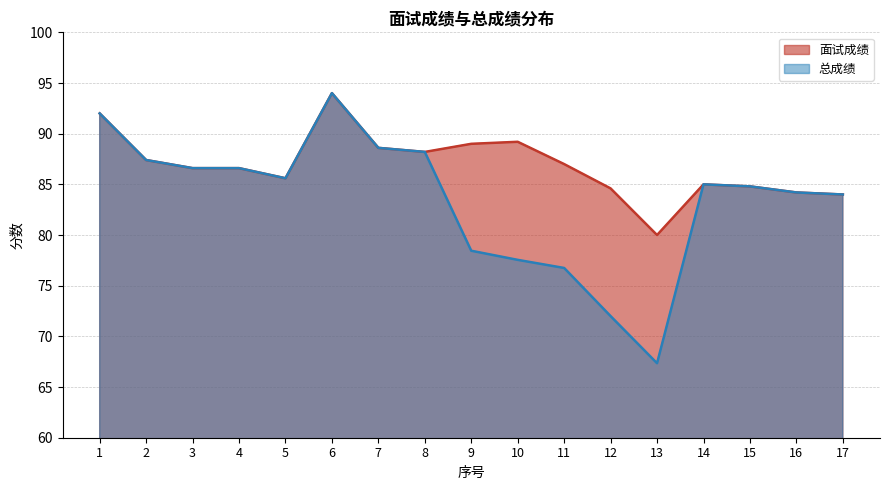

How many lines are shown in the chart?

2